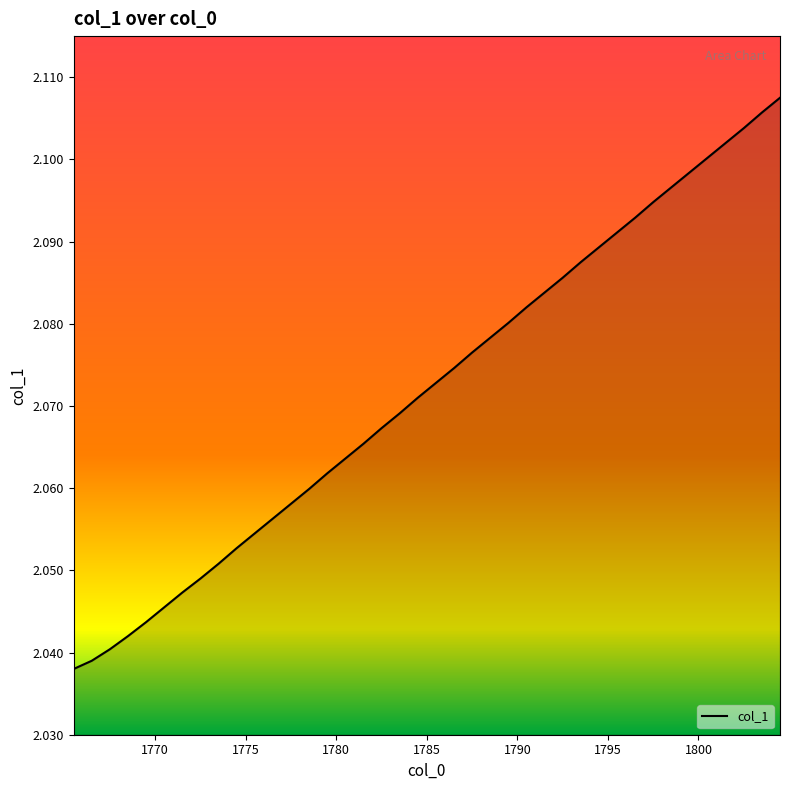

Does the chart have visible grid lines?

No